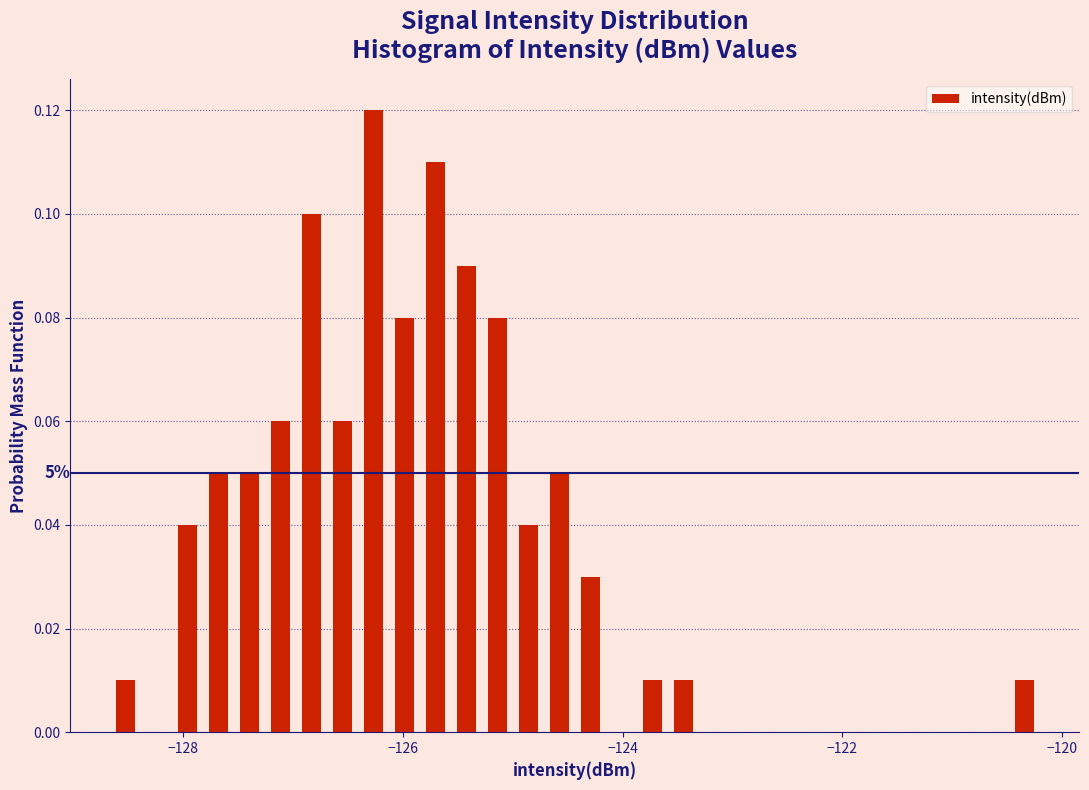

Read against the x-axis, roughly where is the centre of the tallest bar?

-126.2